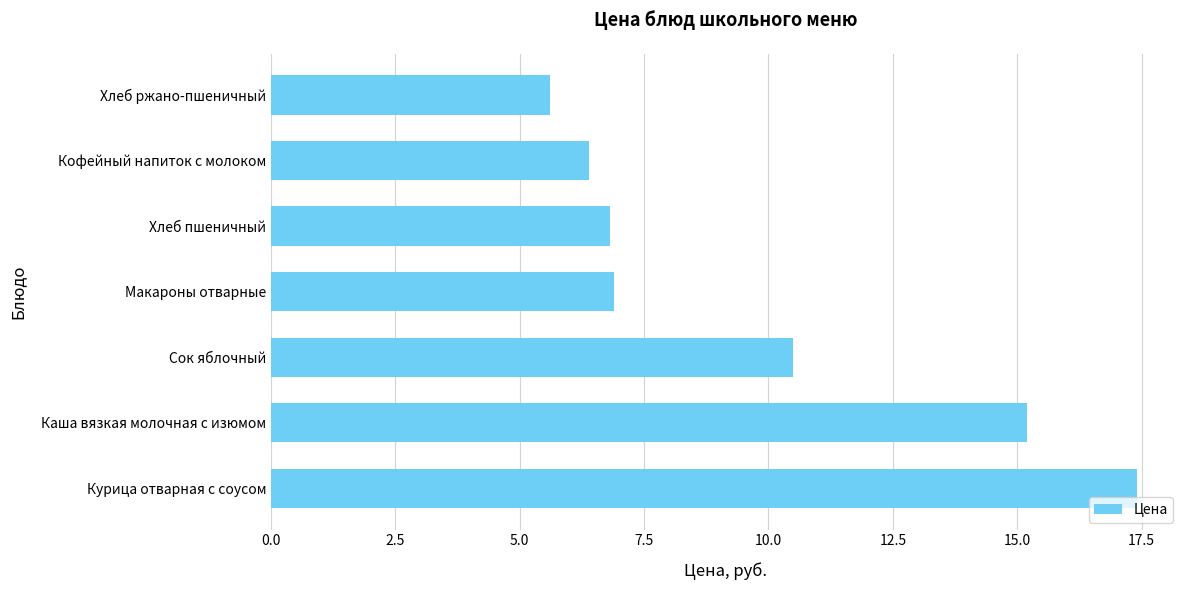

What is the change in value from Курица отварная с соусом to Сок яблочный?

-6.9